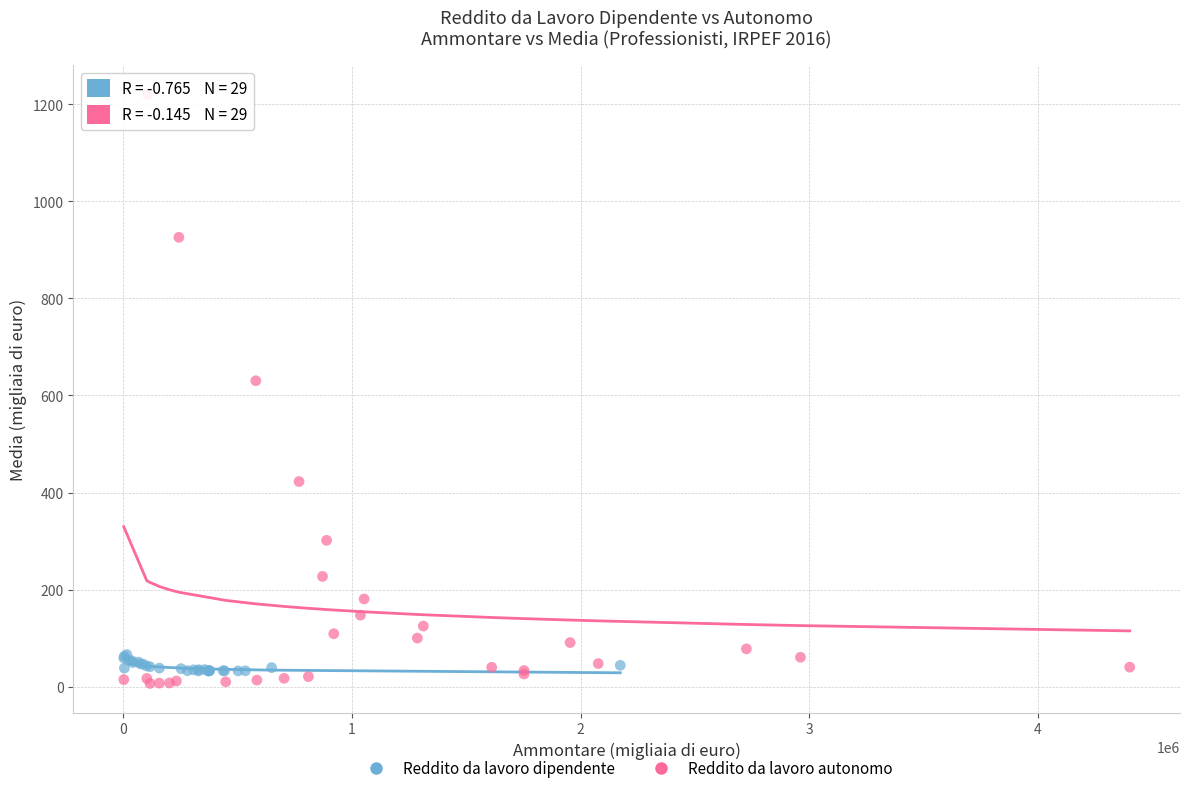

Which series reaches the maximum Y coordinate?

Reddito da lavoro autonomo